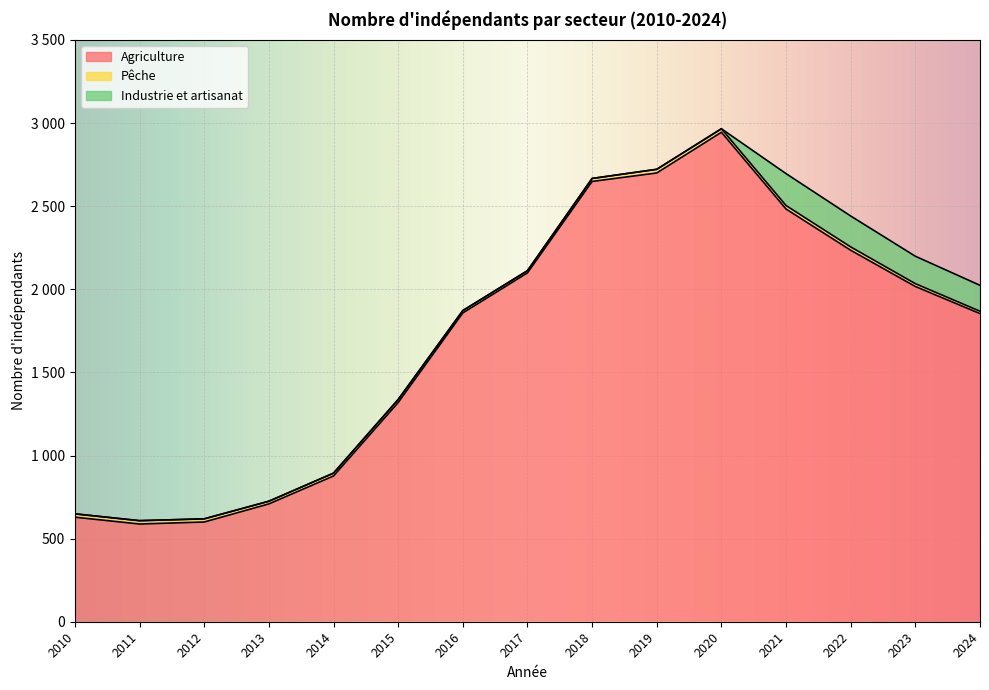

Between 2010 and 2011, which is larger?

2010